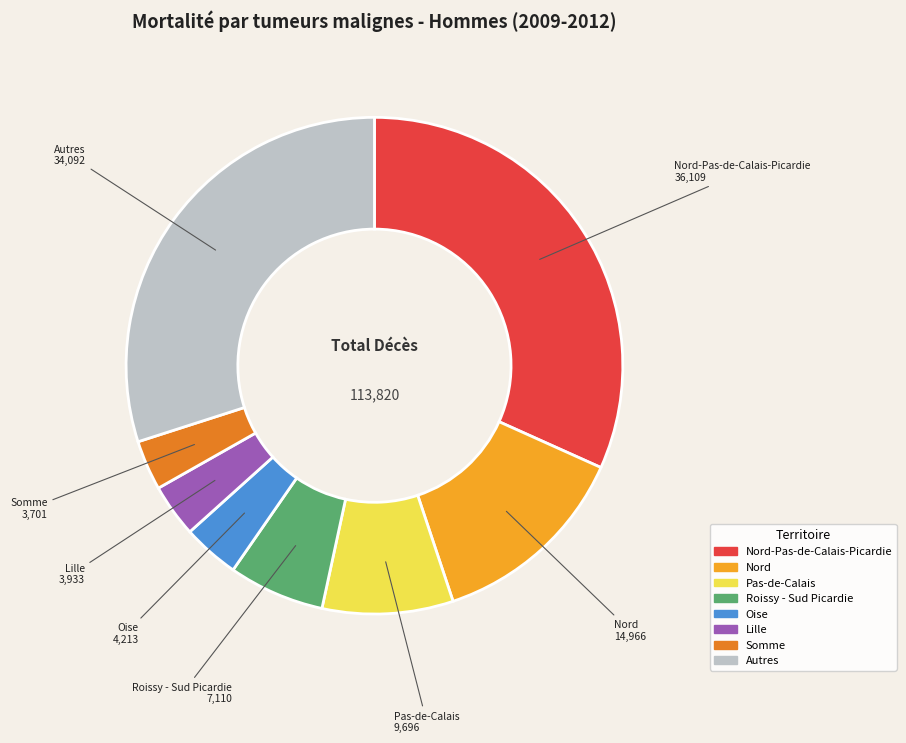

Is there a majority slice in this chart?

No